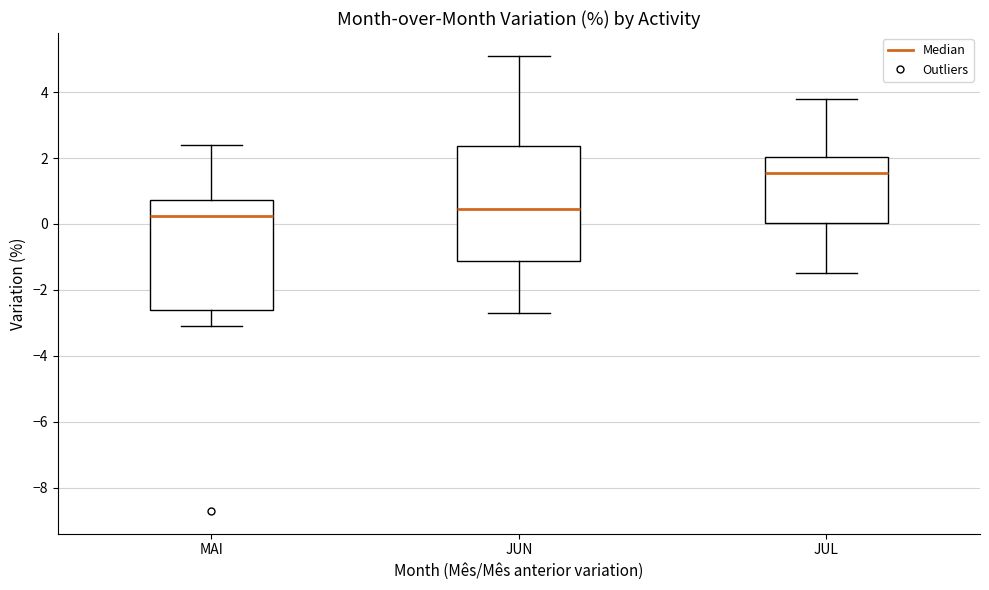

Reading left to right, read every box against the y-axis: the position of its median line, the range the box covers, and the ends of its whiskers. The values are not printed on the chart, so give them approximately, as read against the axis.

MAI: median 0.2, box -2.6 to 0.8, whiskers -3.0 to 2.4
JUN: median 0.4, box -1.2 to 2.4, whiskers -2.6 to 5.2
JUL: median 1.6, box 0.0 to 2.0, whiskers -1.4 to 3.8